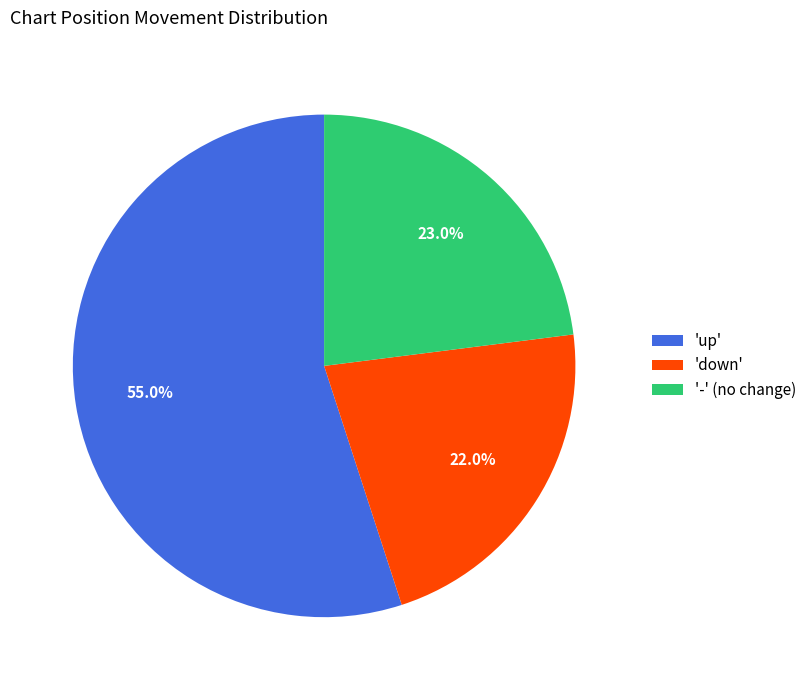

Approximately how many times larger is the value at 'down' compared to 'up'?

0.4